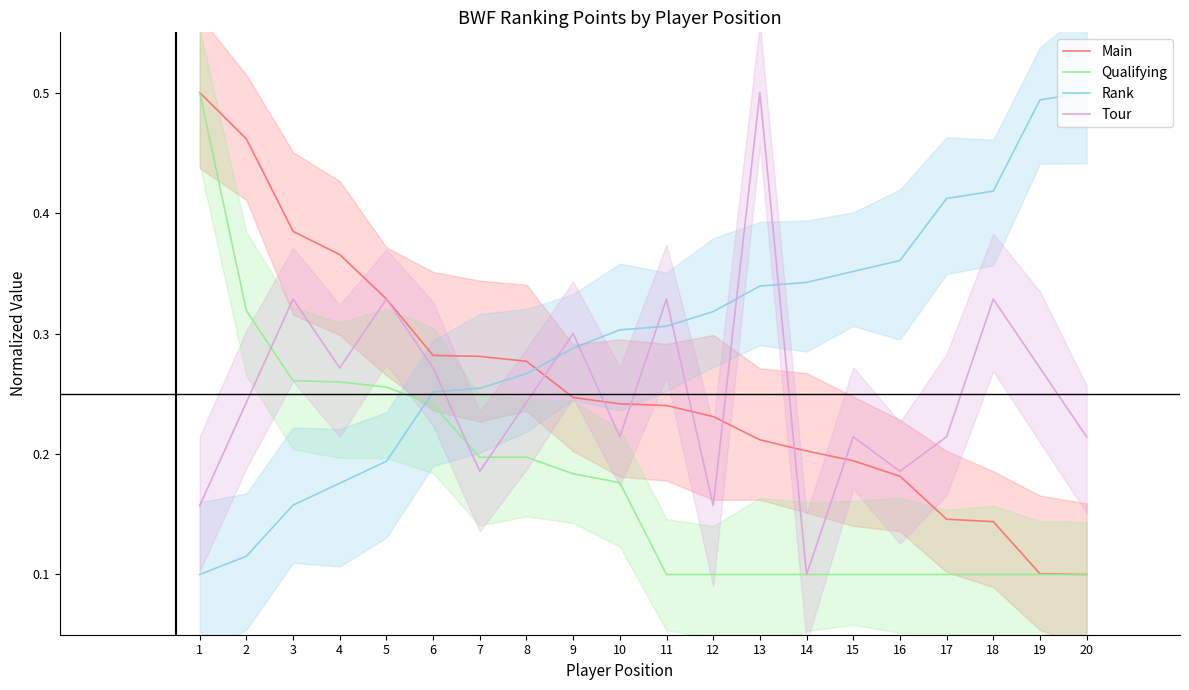

Does the chart have visible grid lines?

No